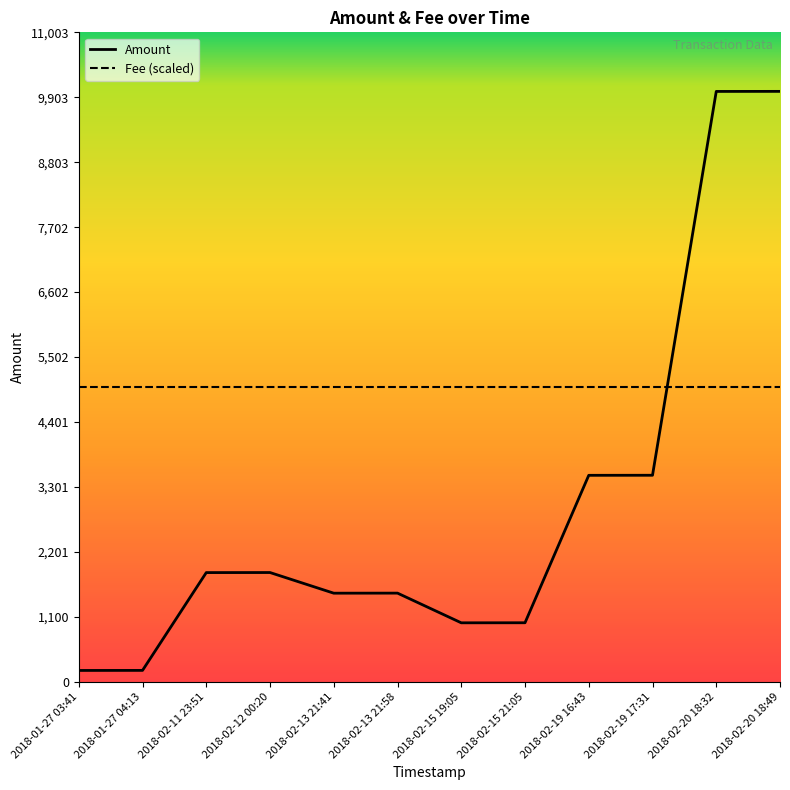

What position from the left is 2018-02-20 18:32?

11